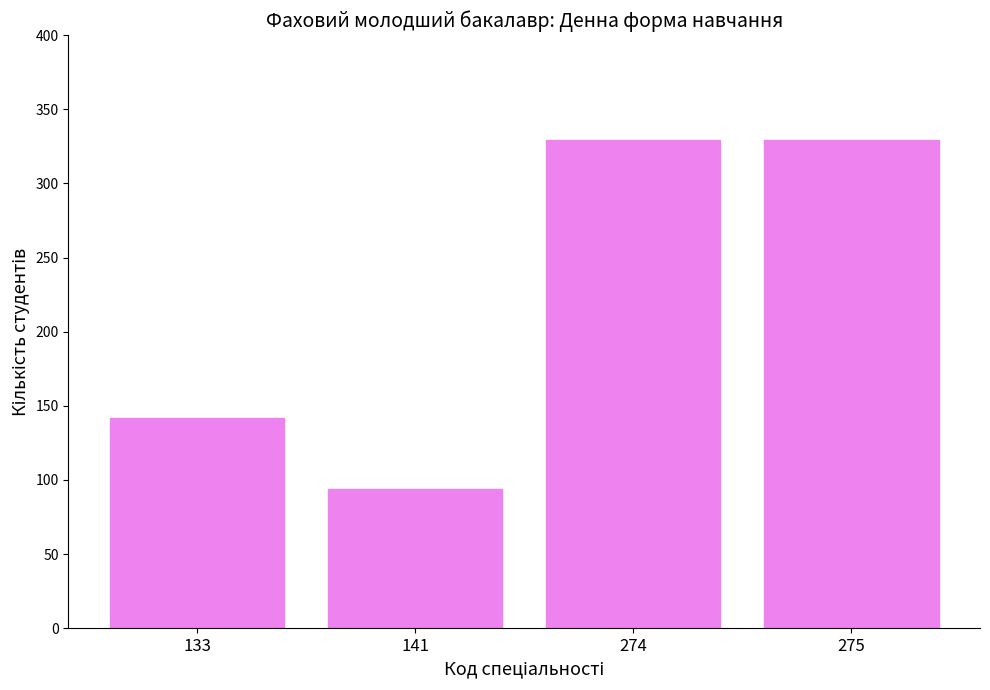

The chart shows a value of 111 at 275. True or false?

False